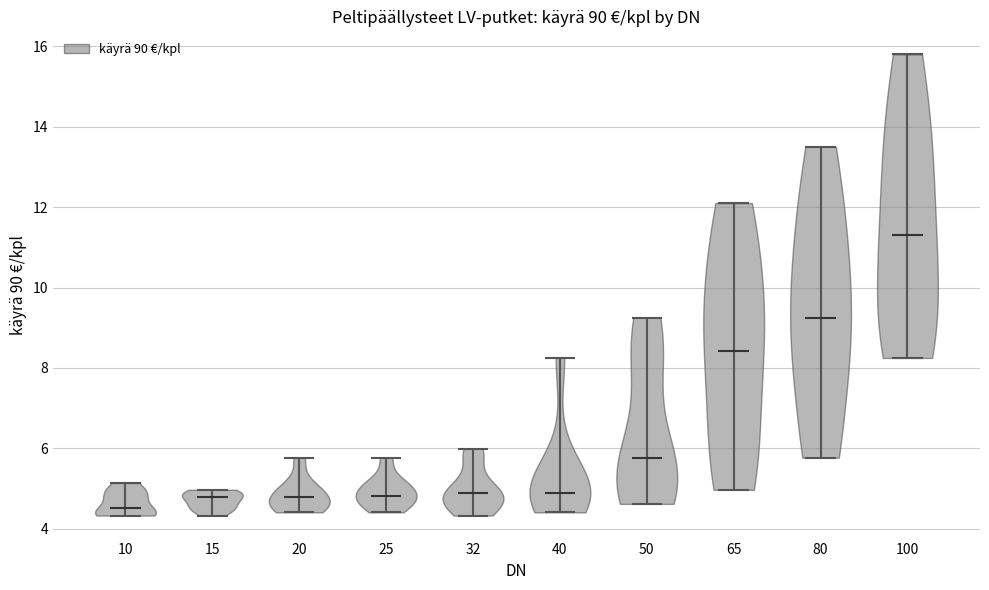

Where does the median line of the violin at x = 65 sit on the y-axis? The values are not printed on the chart, so give them approximately, as read against the axis.

8.4